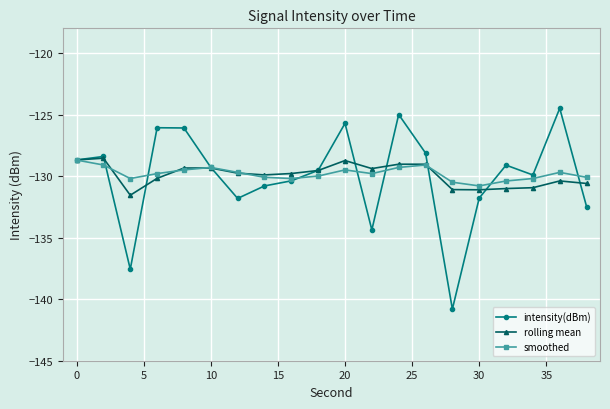

True or false: rolling mean has more than 2 interior local peaks.

True